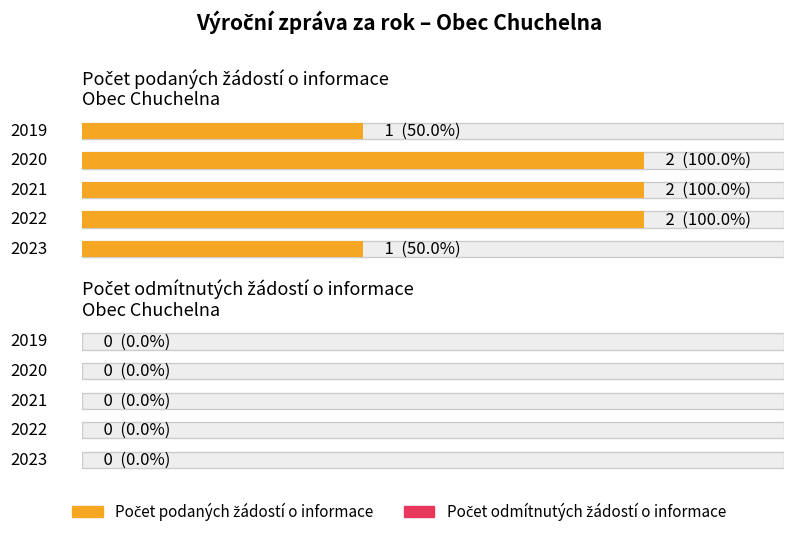

How many values in the Počet podaných žádostí o informace series are below 2?

2